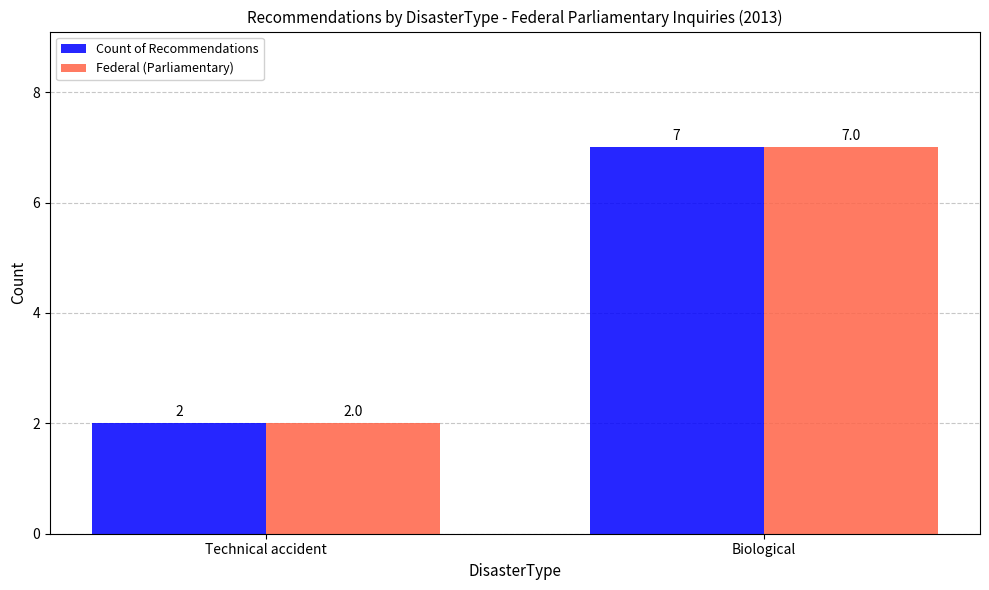

How many groups of bars are there?

2